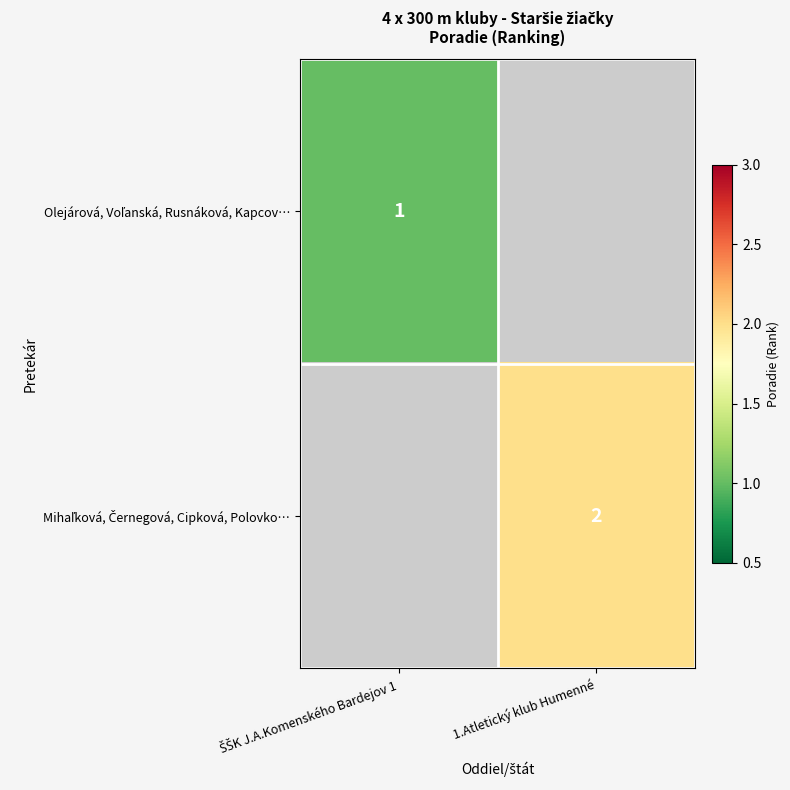

Which series changed the most between ŠŠK J.A.Komenského Bardejov 1 and 1.Atletický klub Humenné?

Mihaľková, Černegová, Cipková, Polovko…